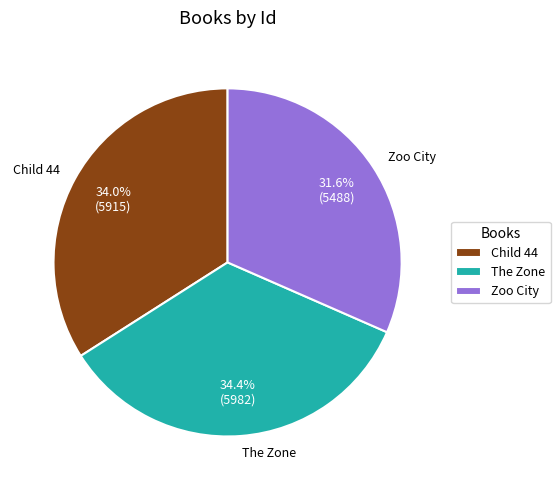

What is the ratio of the value at The Zone to the value at Zoo City?

1.1